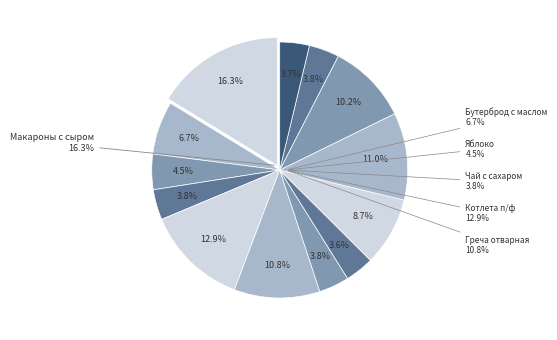

To the nearest percent, what is the difference between the largest and smallest slice percentages?

13%